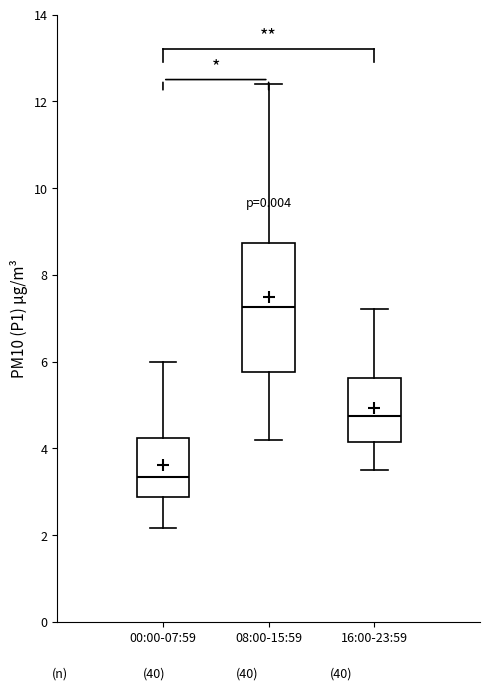

Comparing the boxes themselves (not the whiskers), which one is the tallest?

08:00-15:59